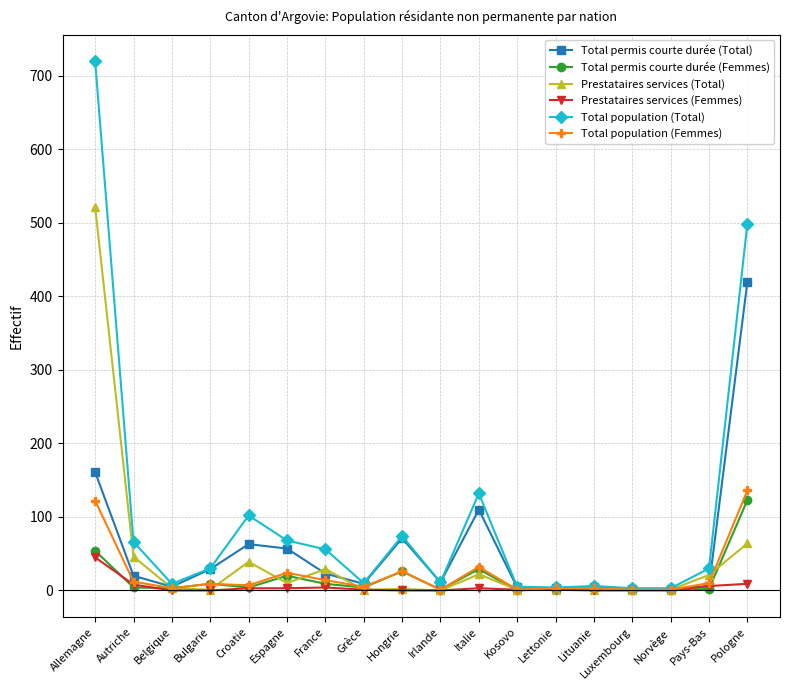

What is the greatest value displayed?

720